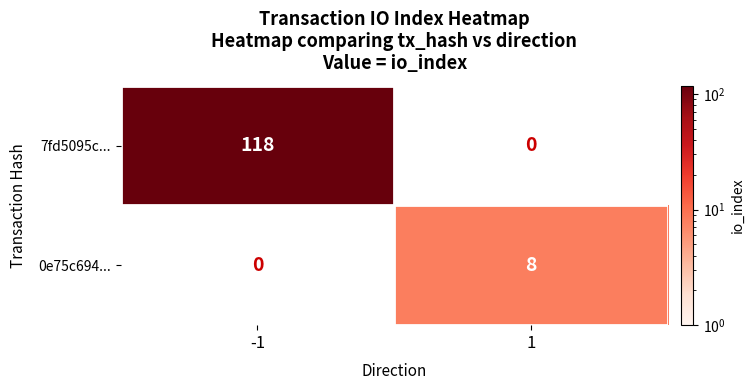

What is the difference between the highest and lowest values at -1?

118